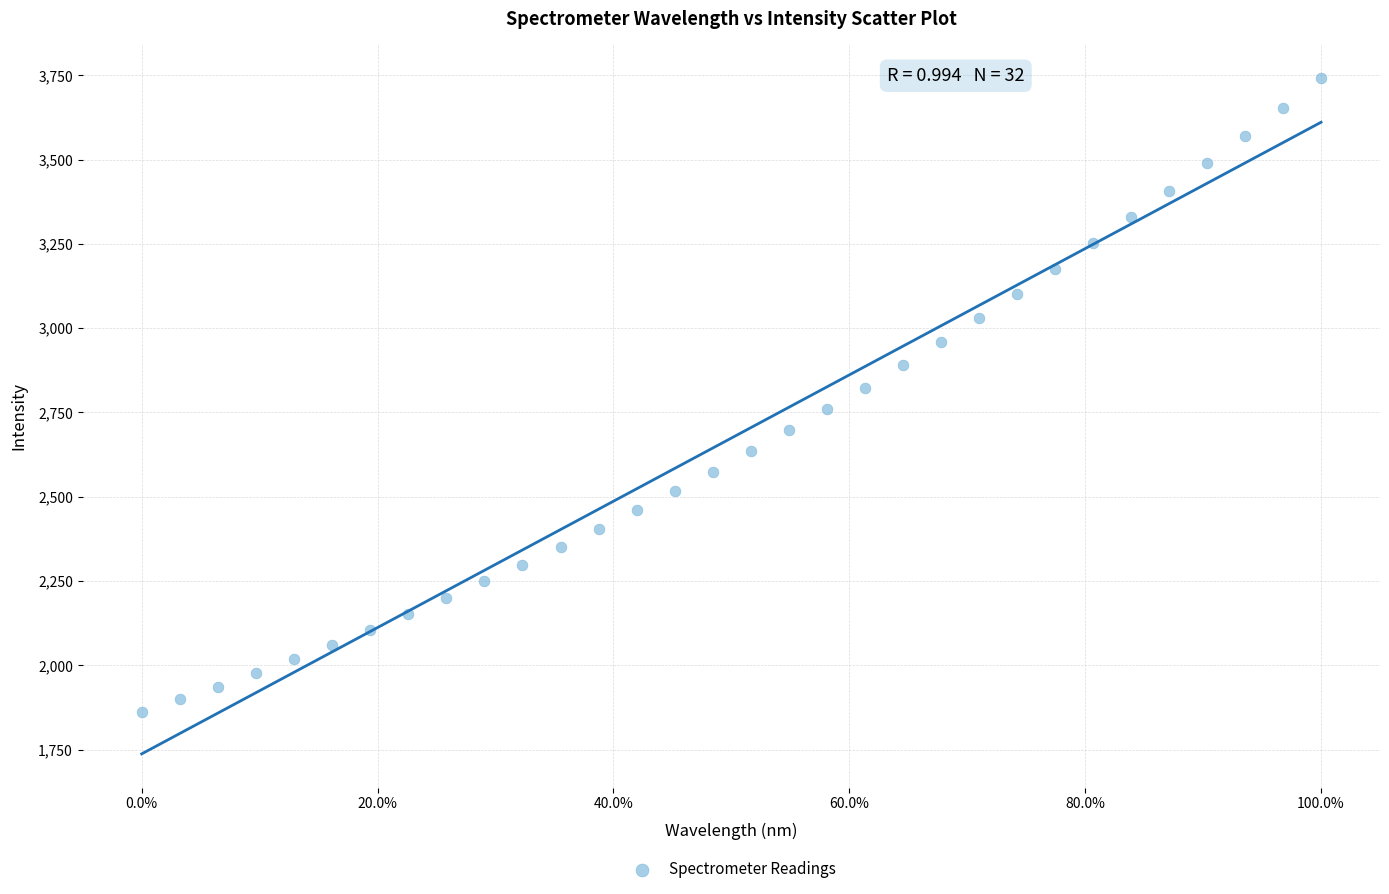

What is the range of X values (max minus min)?

1.0